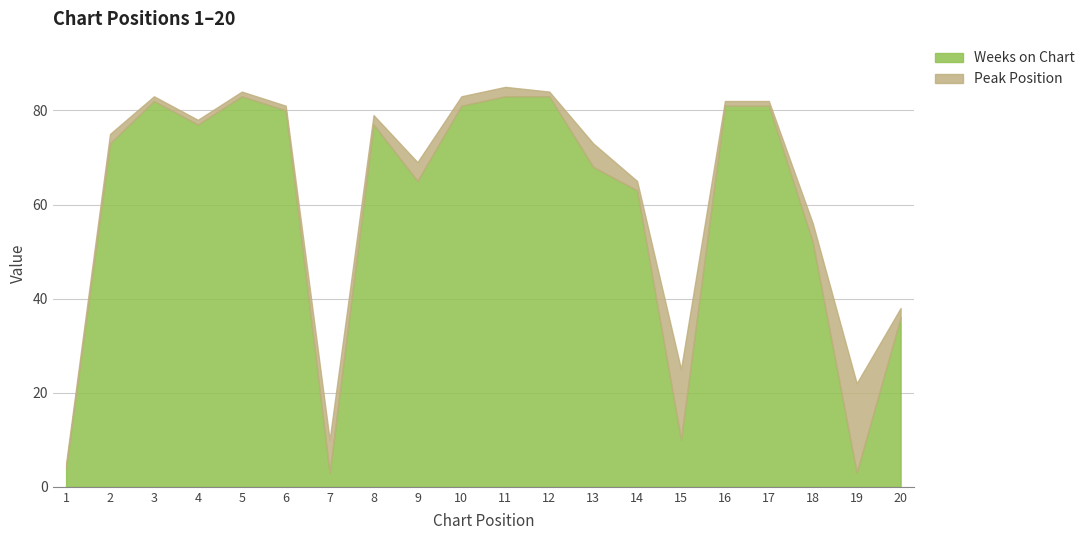

Is the value of Peak Position at 9 greater than the value of Weeks on Chart at 13?

No